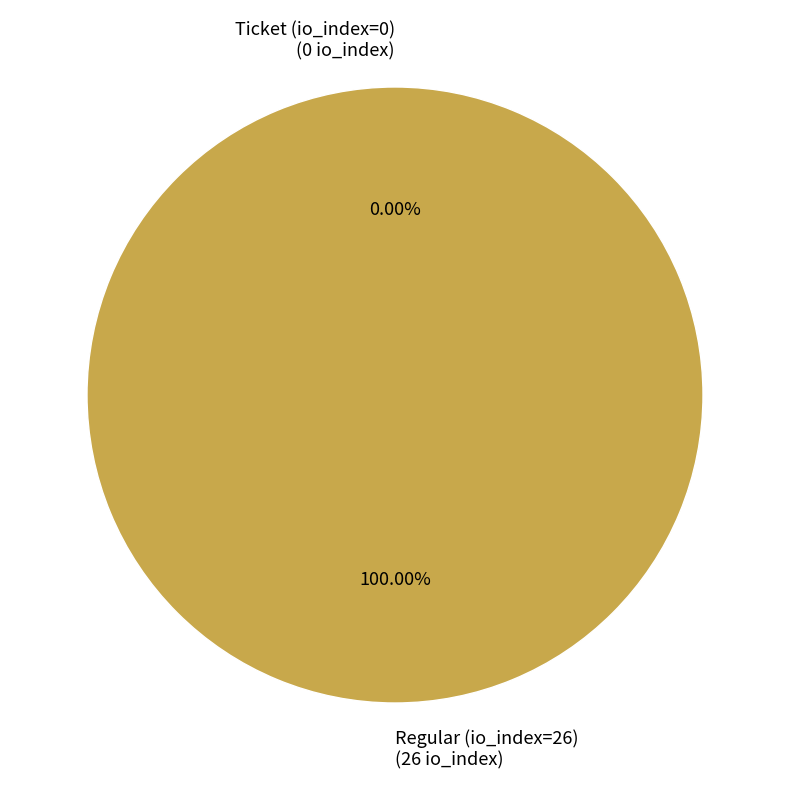

To the nearest percent, what portion does Regular (io_index=26) represent?

100%